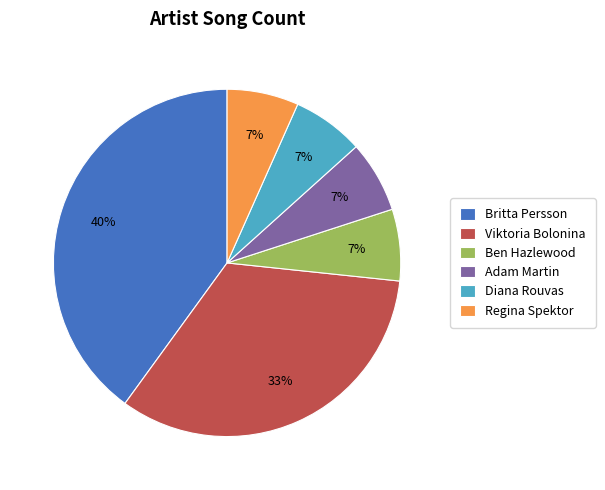

Count the number of slices in the pie.

6